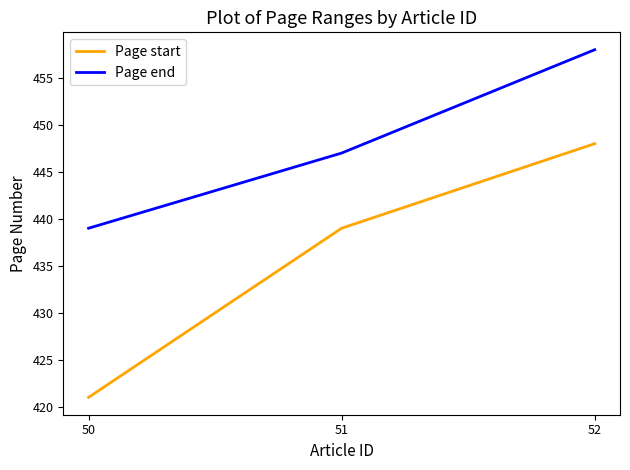

List the series in order of their peak value, highest first.

Page end, Page start